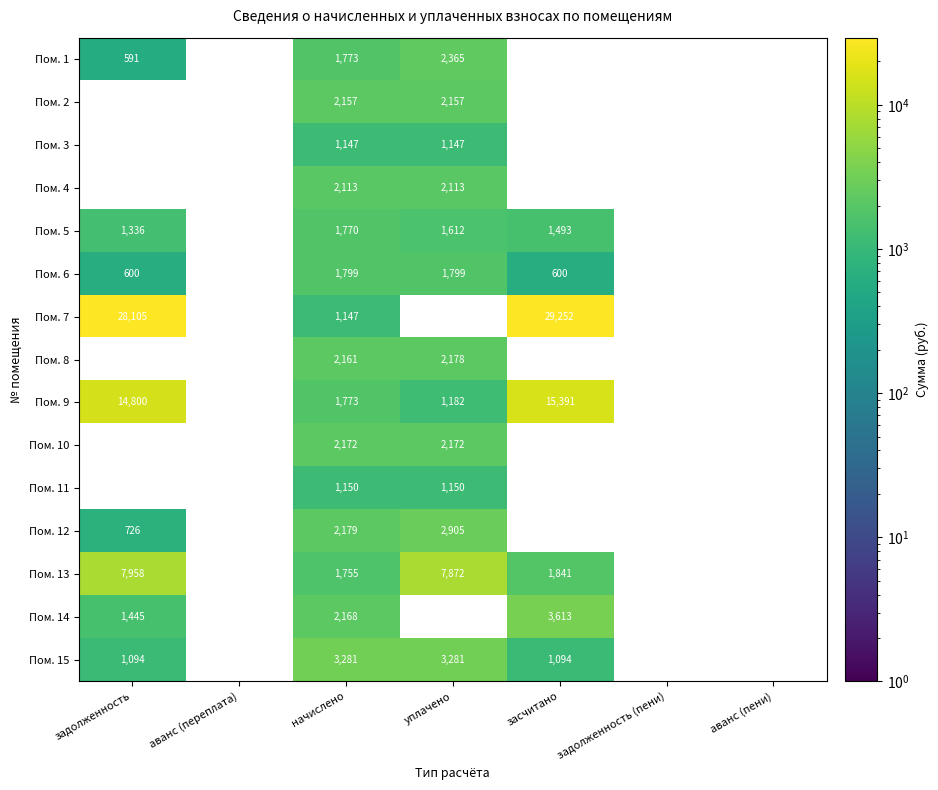

True or false: Пом. 14 has a value of 3798.8 at начислено.

False